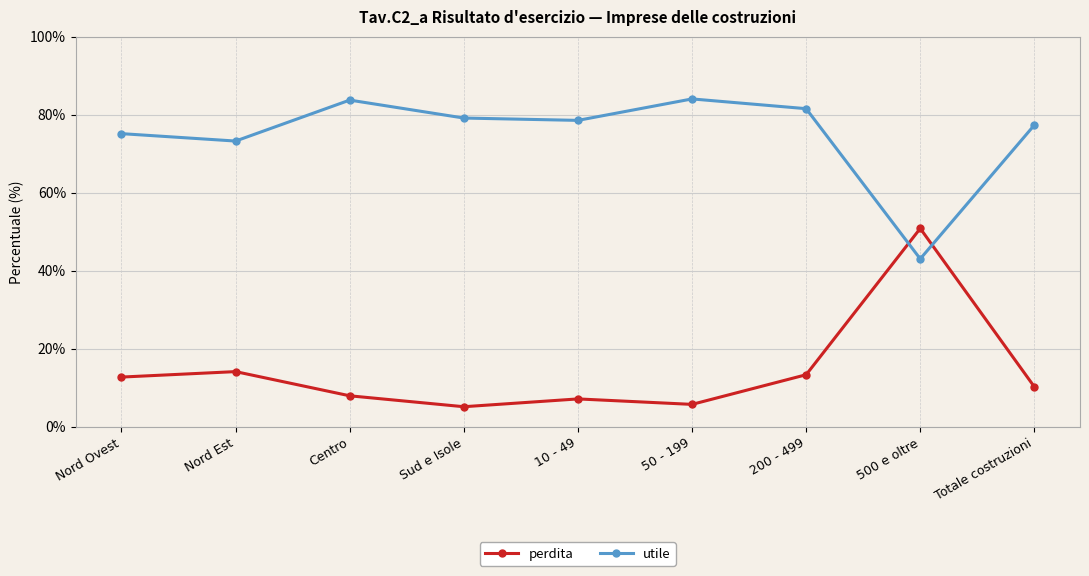

In perdita, how many points are higher than both neighbors (excluding endpoints)?

3